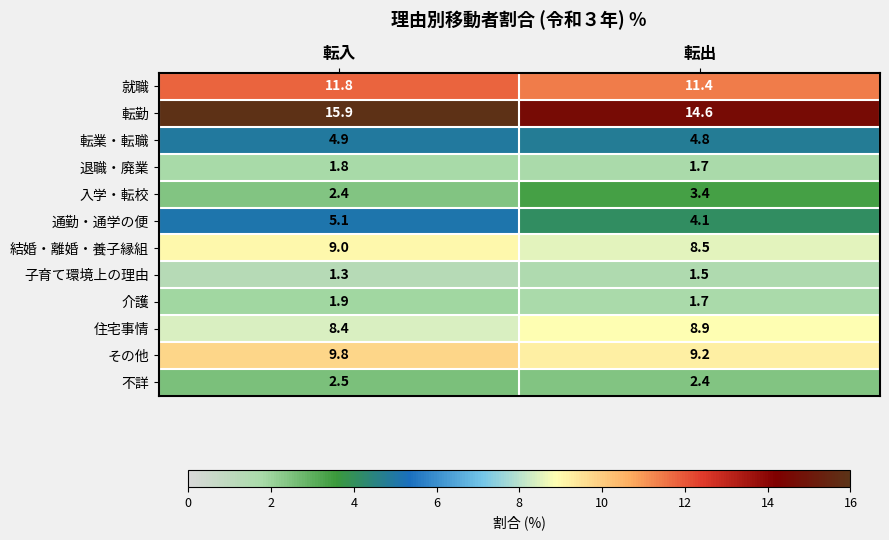

Which series changed the most between 転入 and 転出?

転勤